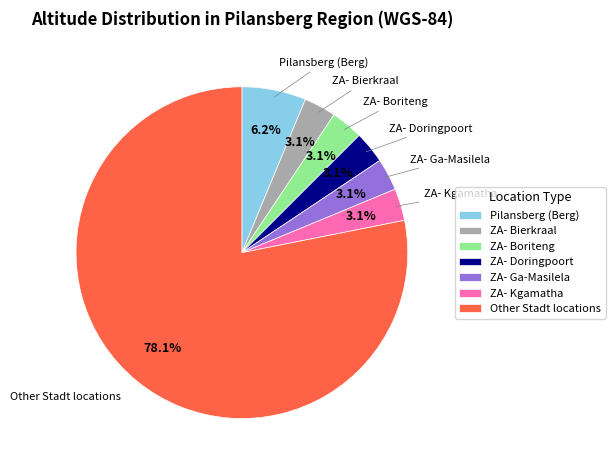

Which slice is the largest?

Other Stadt locations